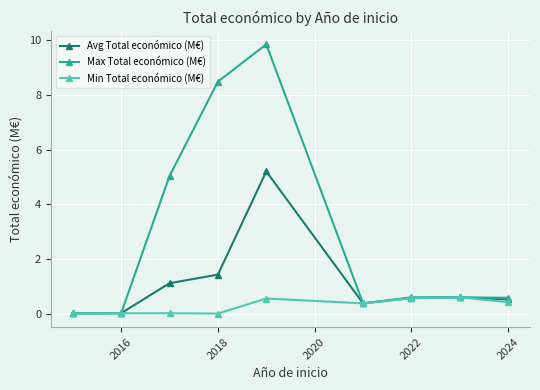

List the series in order of their peak value, lowest first.

Min Total económico (M€), Avg Total económico (M€), Max Total económico (M€)